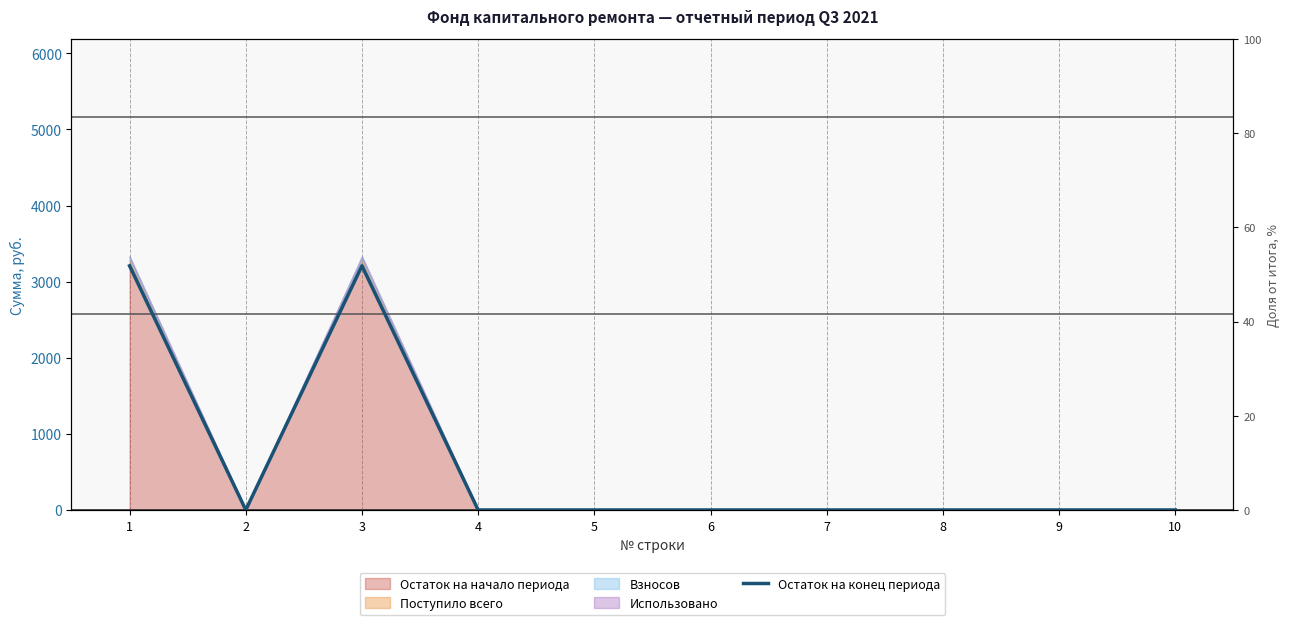

True or false: the data has more than 2 interior local peaks.

False